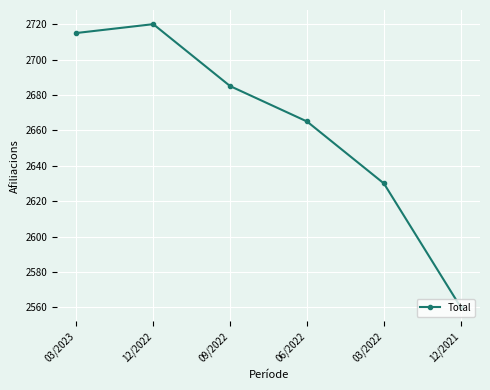

The value at 03/2023 is 2715. True or false?

True